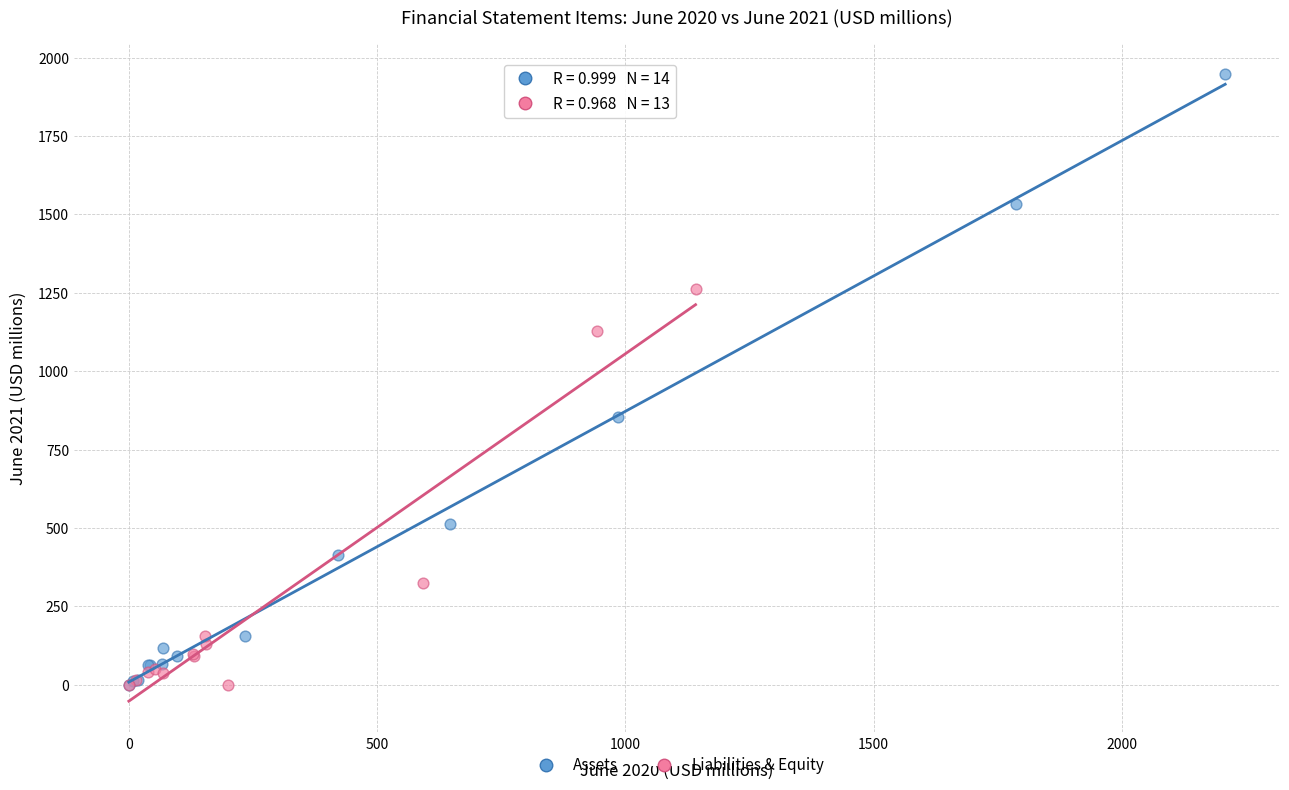

What are all the series names shown in the legend?

Assets, Liabilities & Equity